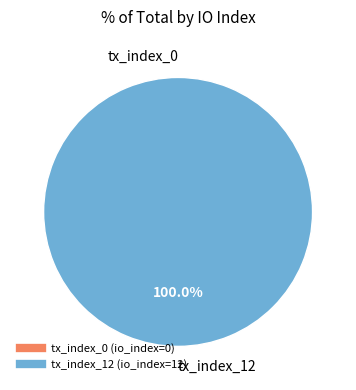

Between tx_index_0 and tx_index_12, which is larger?

tx_index_12